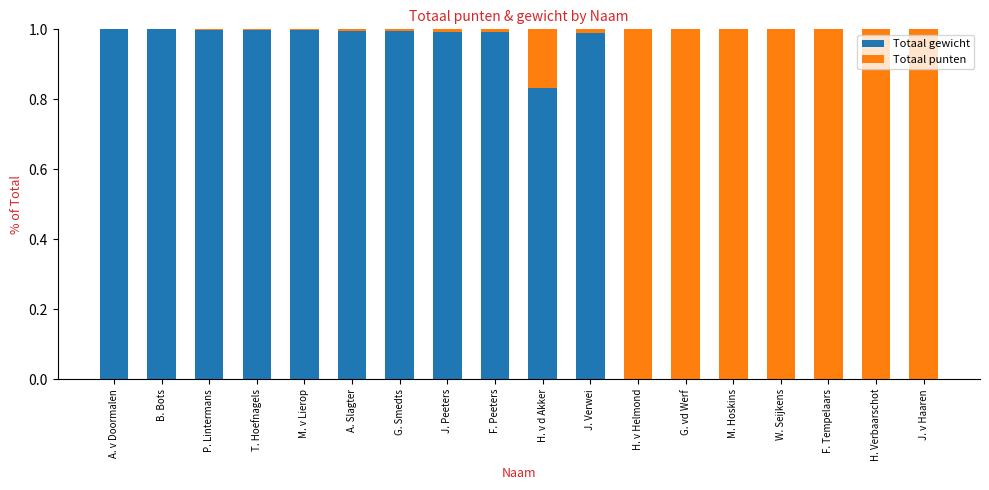

Is it true that Totaal gewicht equals 0.0 at G. vd Werf?

True